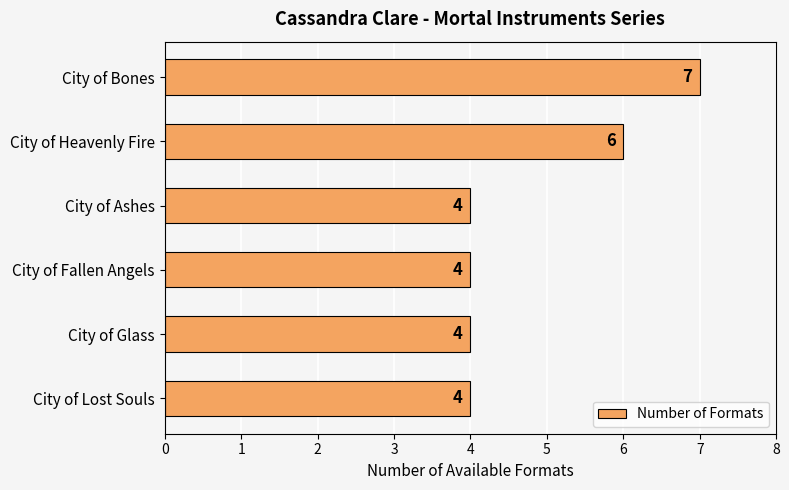

Does the chart contain stacked bars?

No